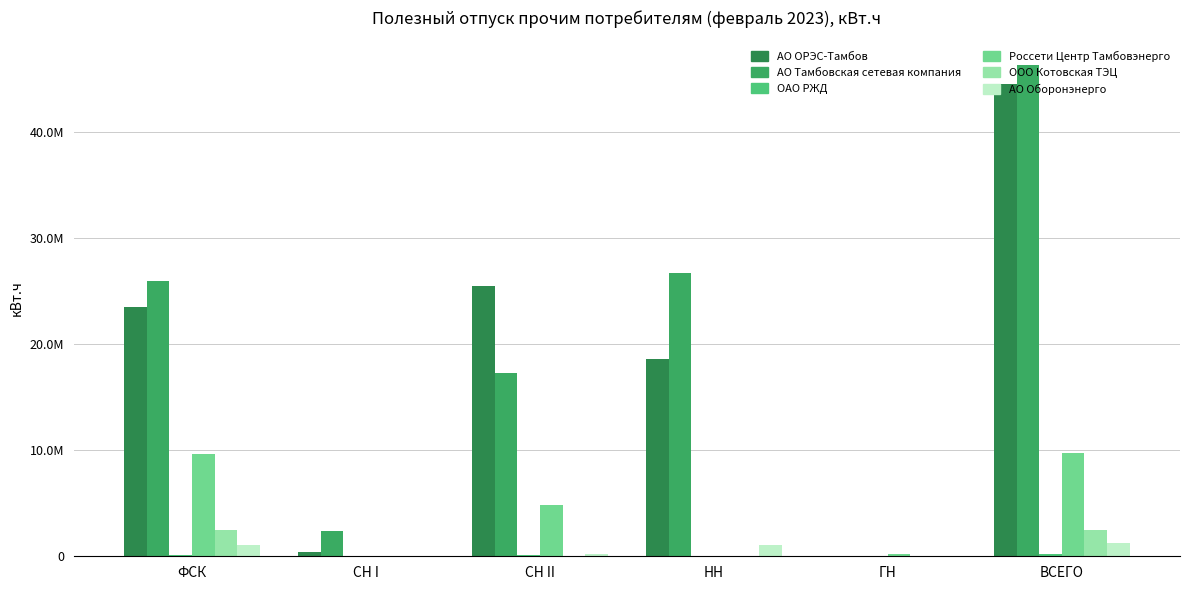

The ООО Котовская ТЭЦ series shows 2474231.0 at ВСЕГО. True or false?

True